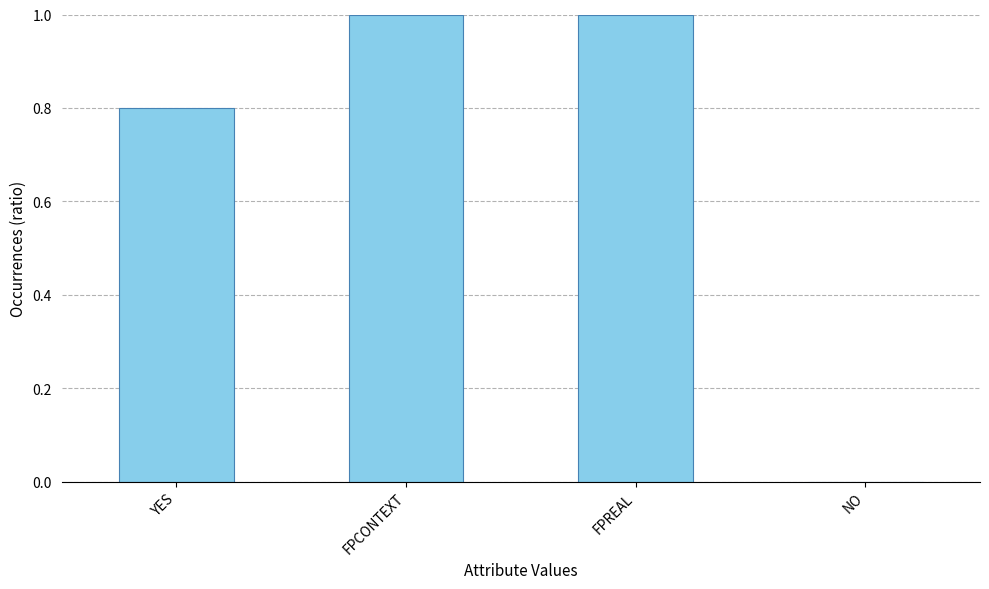

Are the bars horizontal?

No